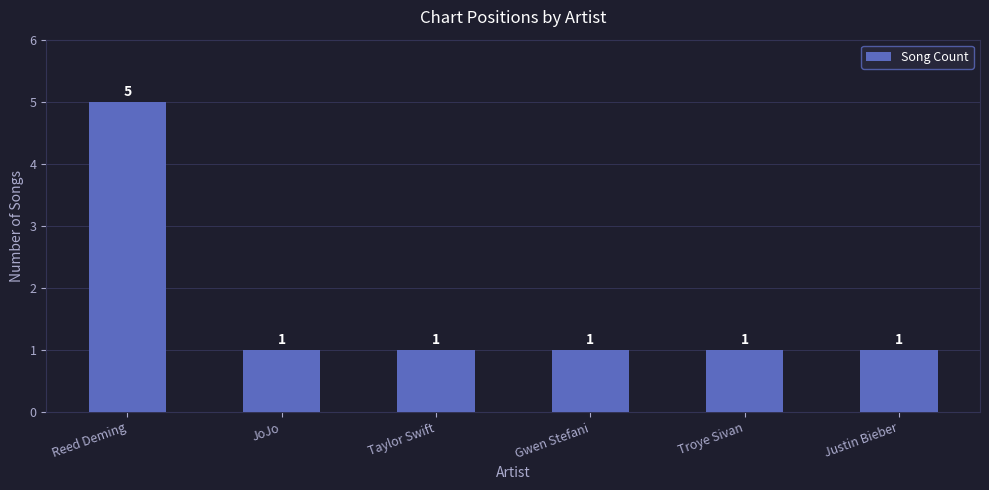

What is the label of the 3rd bar from the left?

Taylor Swift